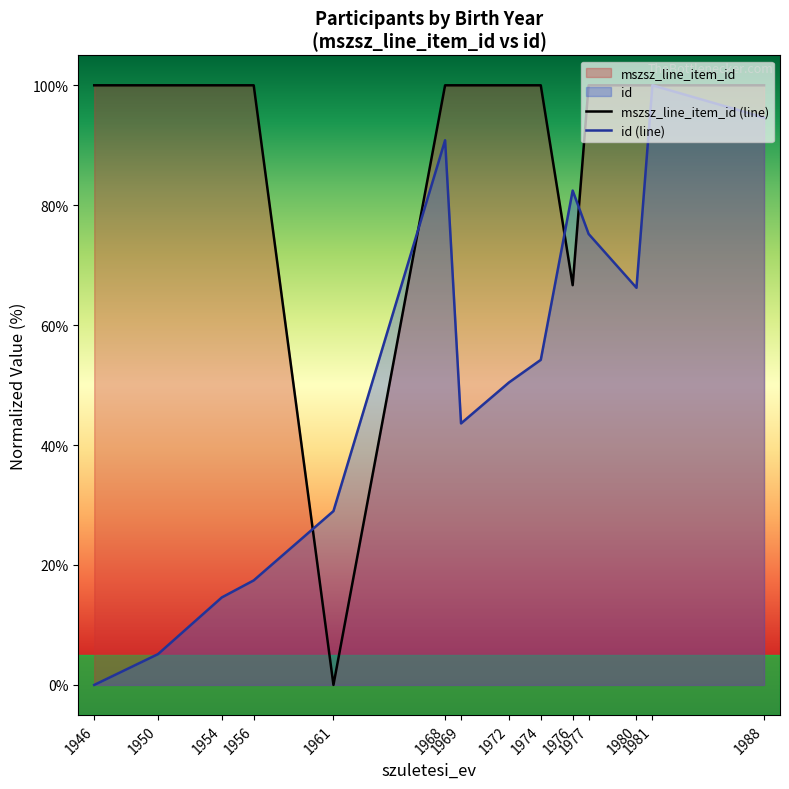

True or false: mszsz_line_item_id (line) and id (line) intersect in this chart.

True